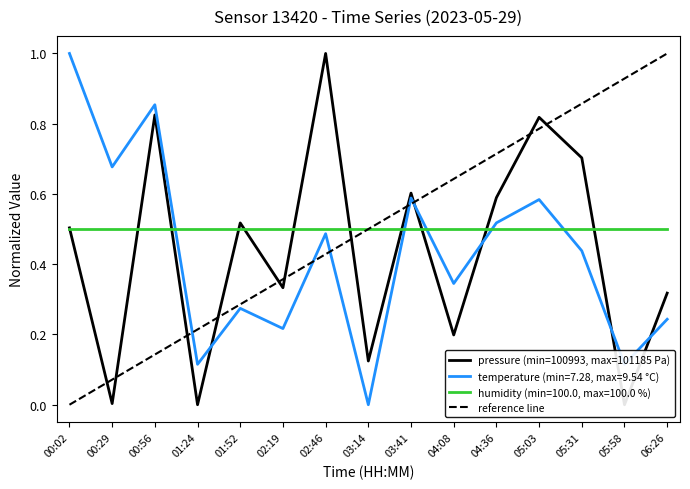

Where do temperature and pressure first cross each other?

01:24 and 01:52